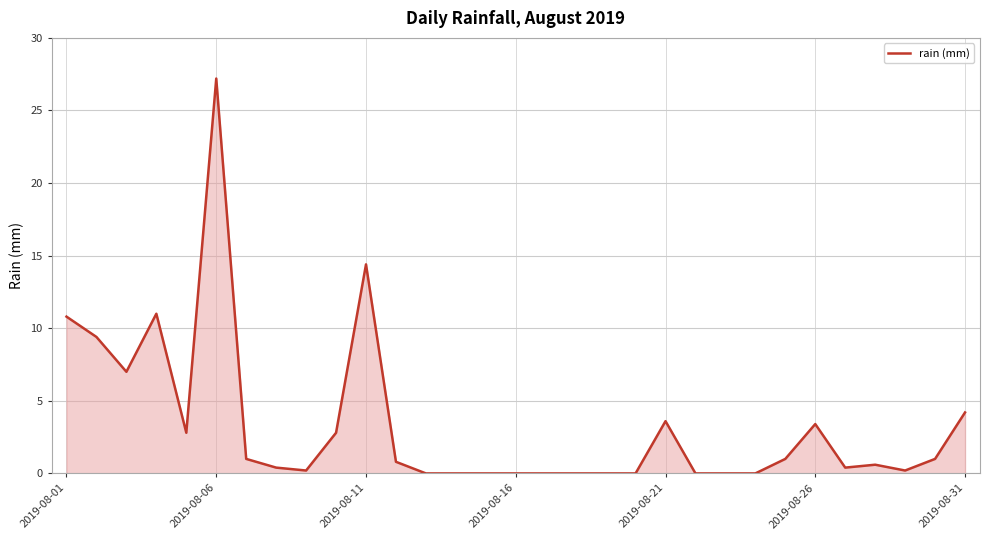

What is the difference between the maximum and minimum values?

27.2